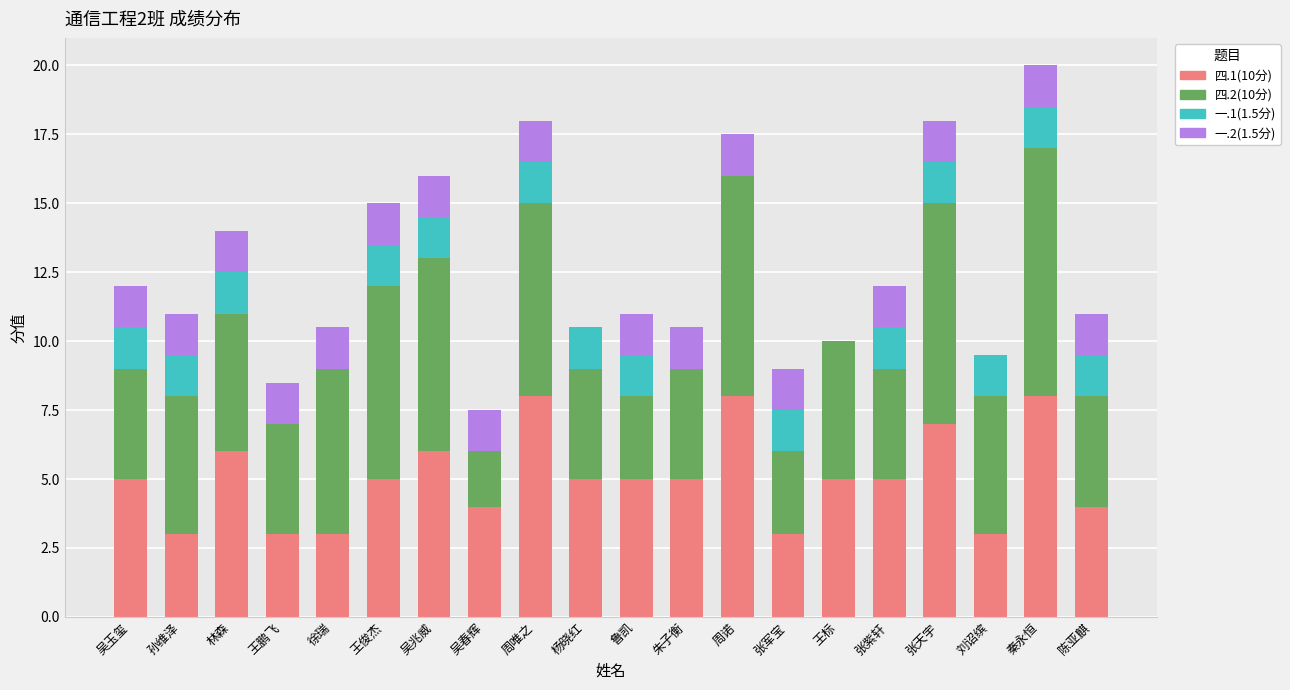

At which category is the sum across all series the highest?

秦永恒